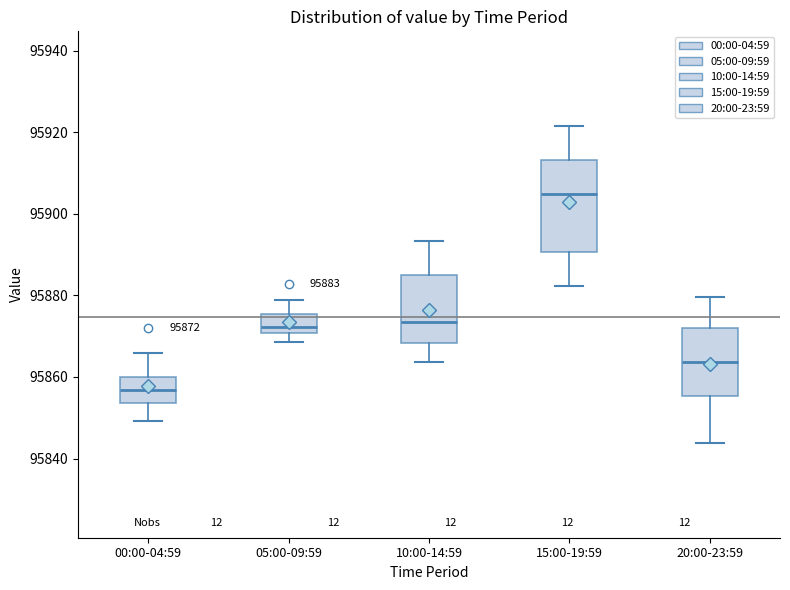

Comparing the boxes themselves (not the whiskers), which one is the tallest?

15:00-19:59